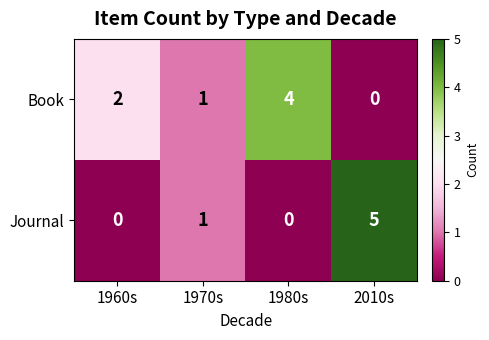

Which label corresponds to the largest value in the chart?

2010s